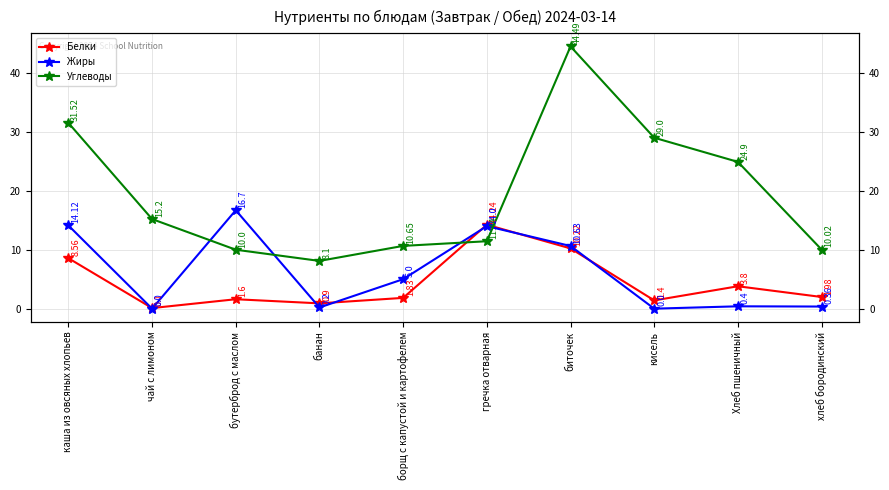

Which category has the lowest value in the Углеводы series?

банан